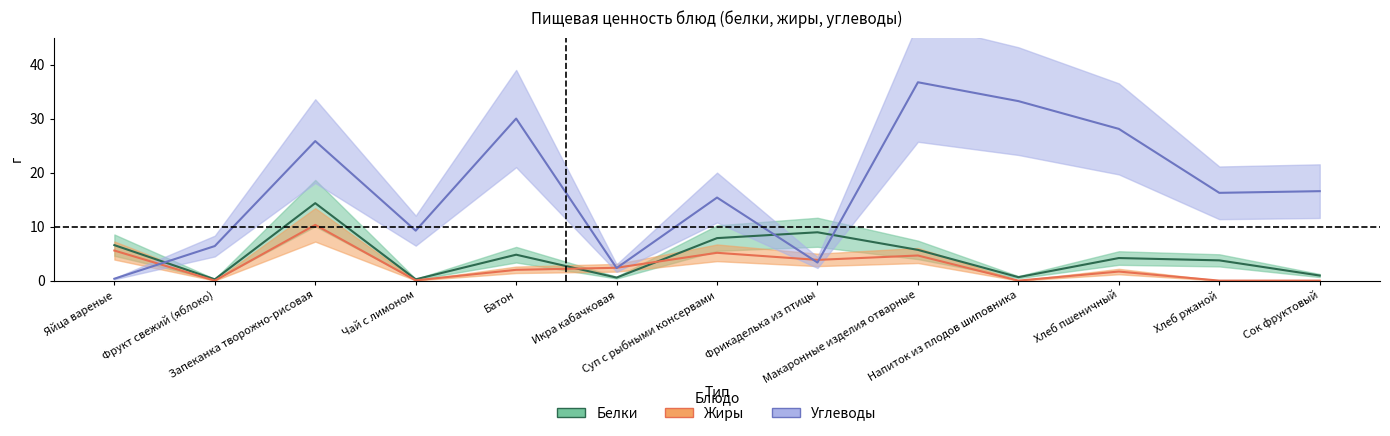

Is this an area chart (filled region under the line)?

No